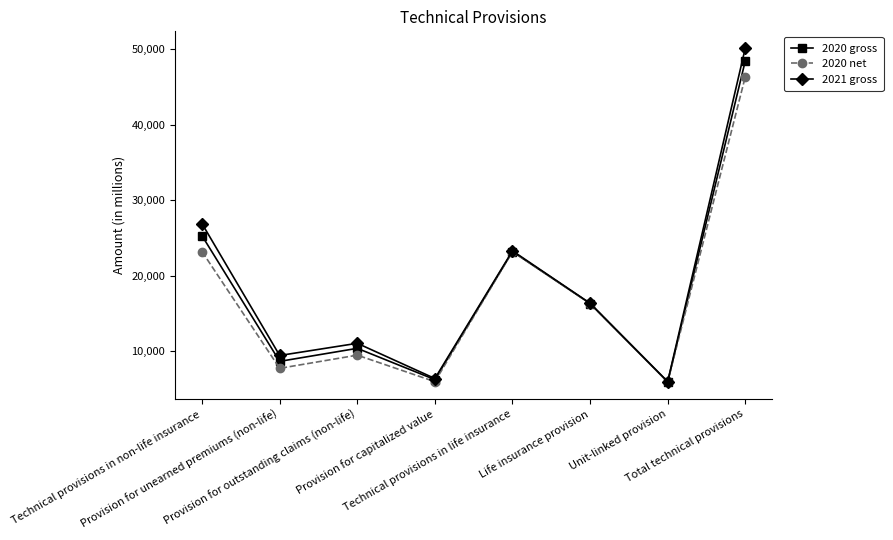

In 2021 gross, how many points are lower than both neighbors (excluding endpoints)?

3